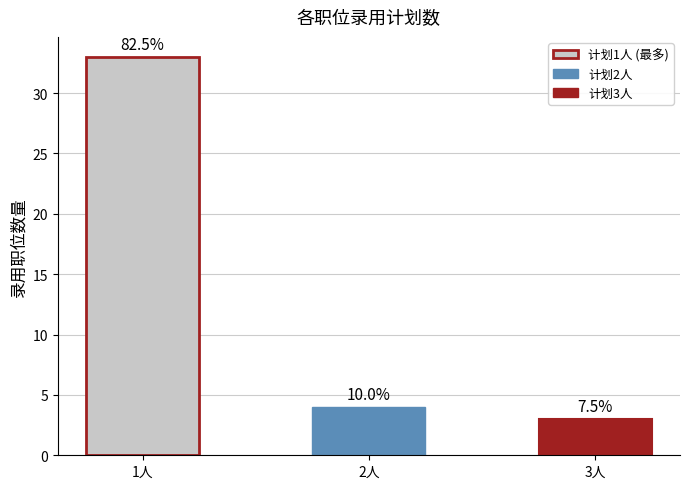

Does the chart contain any negative values?

No